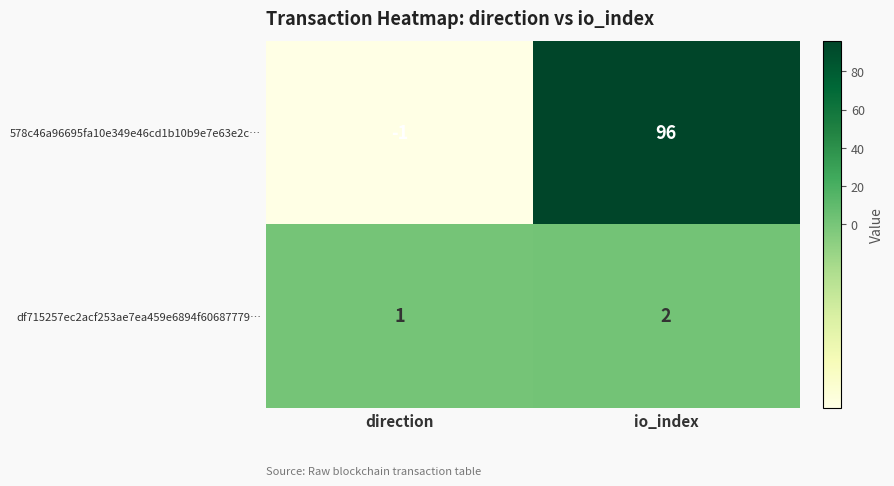

What is the difference between the maximum and minimum values in the 578c46a96695fa10e349e46cd1b10b9e7e63e2c… series?

97